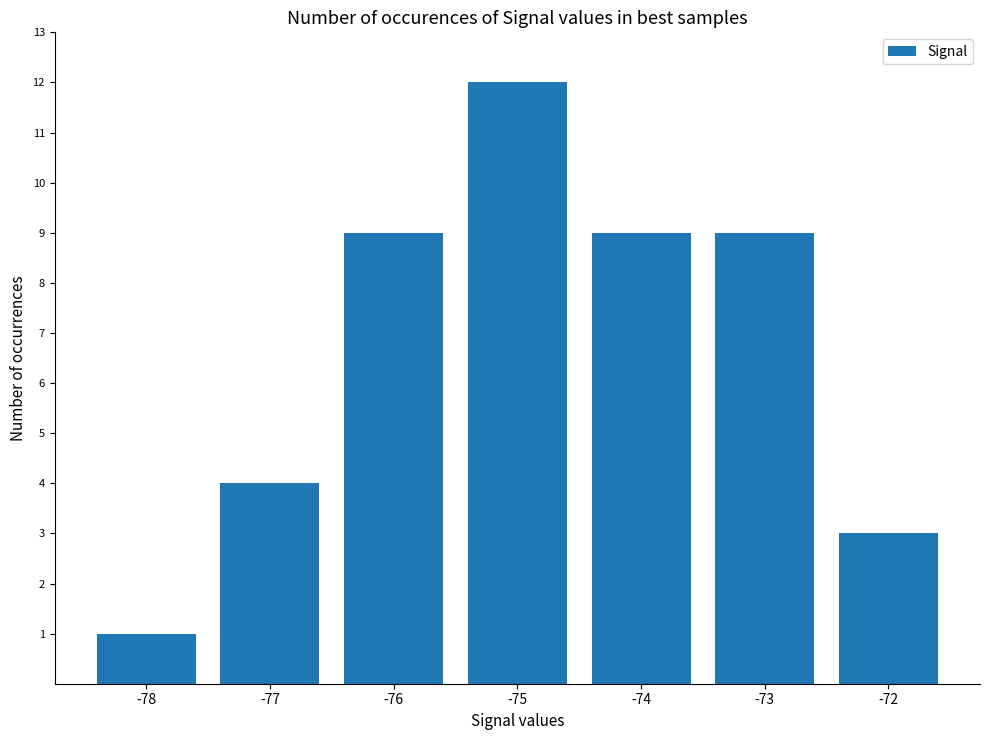

Reading left to right, what are all the values shown in this chart?

1	4	9	12	9	9	3